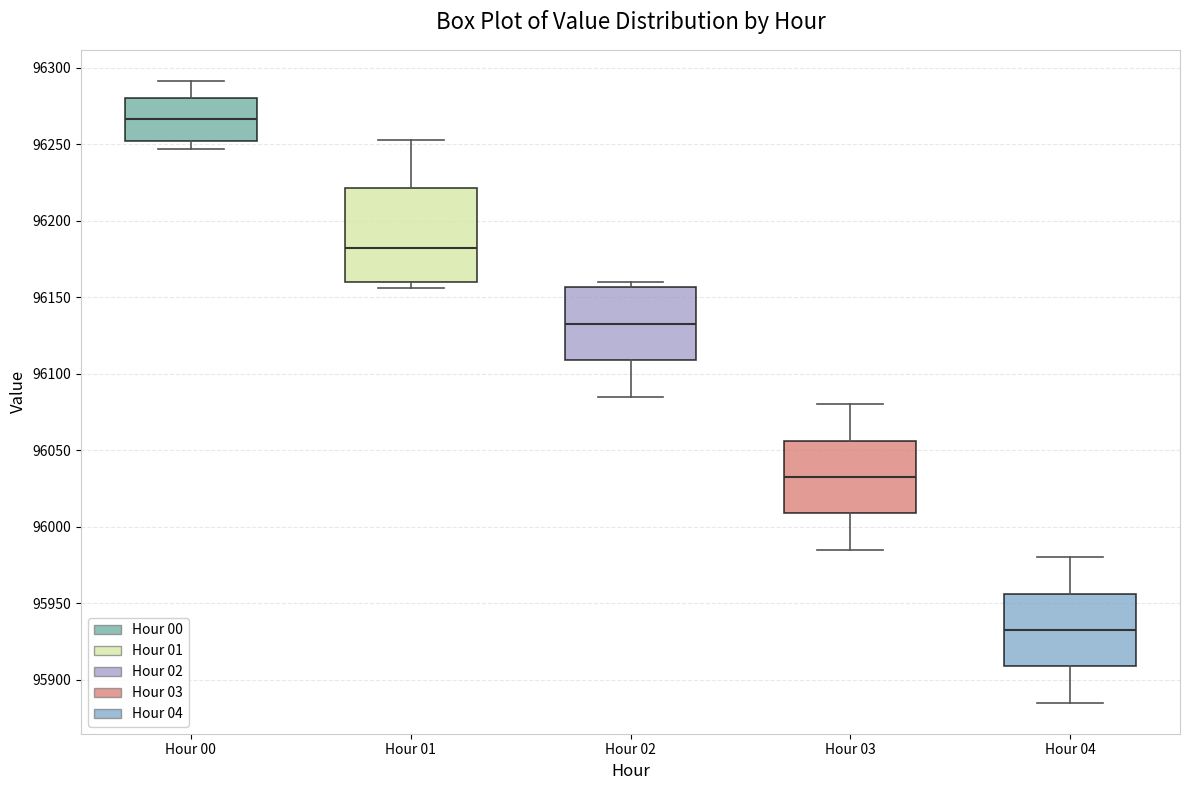

Comparing the boxes themselves (not the whiskers), which one is the tallest?

Hour 01